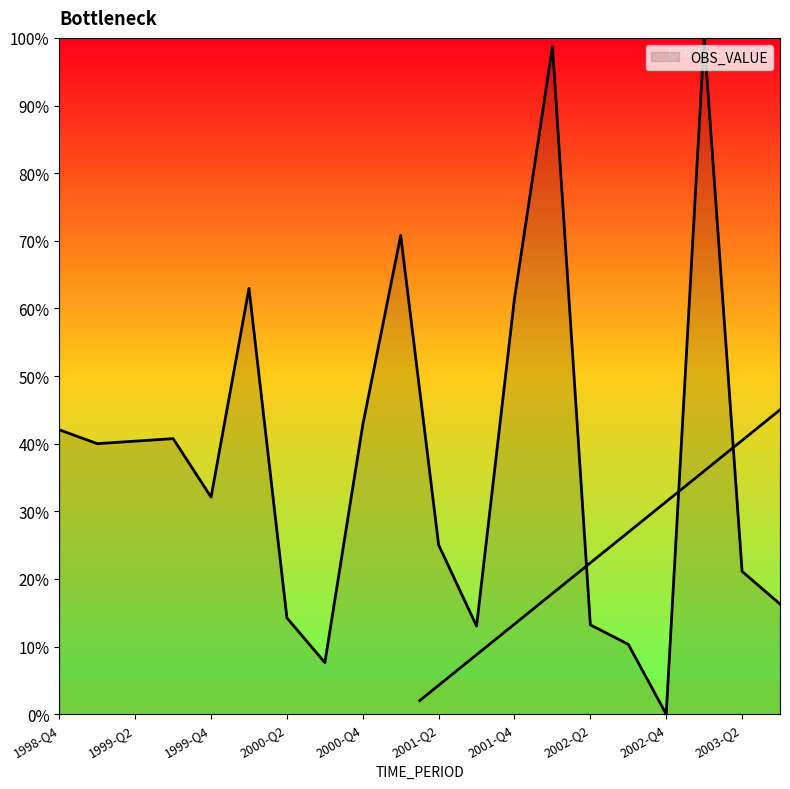

True or false: the data shows 13.0 at 2001-Q3.

True